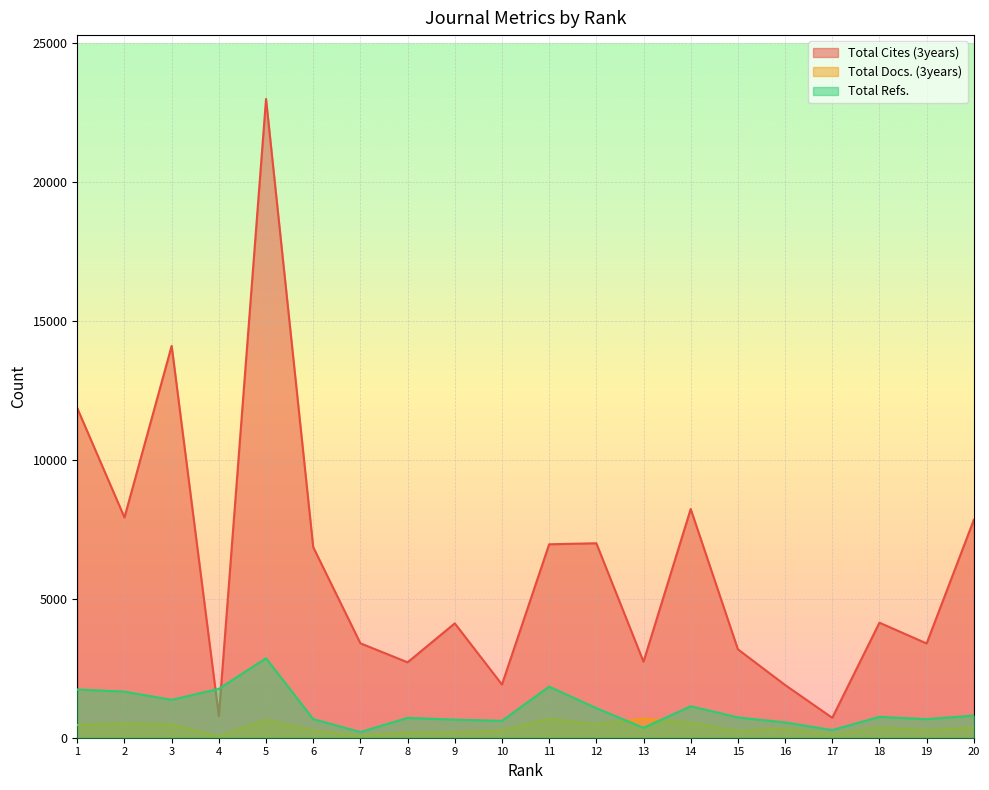

True or false: Total Refs. has more than 2 points higher than both neighbors.

True